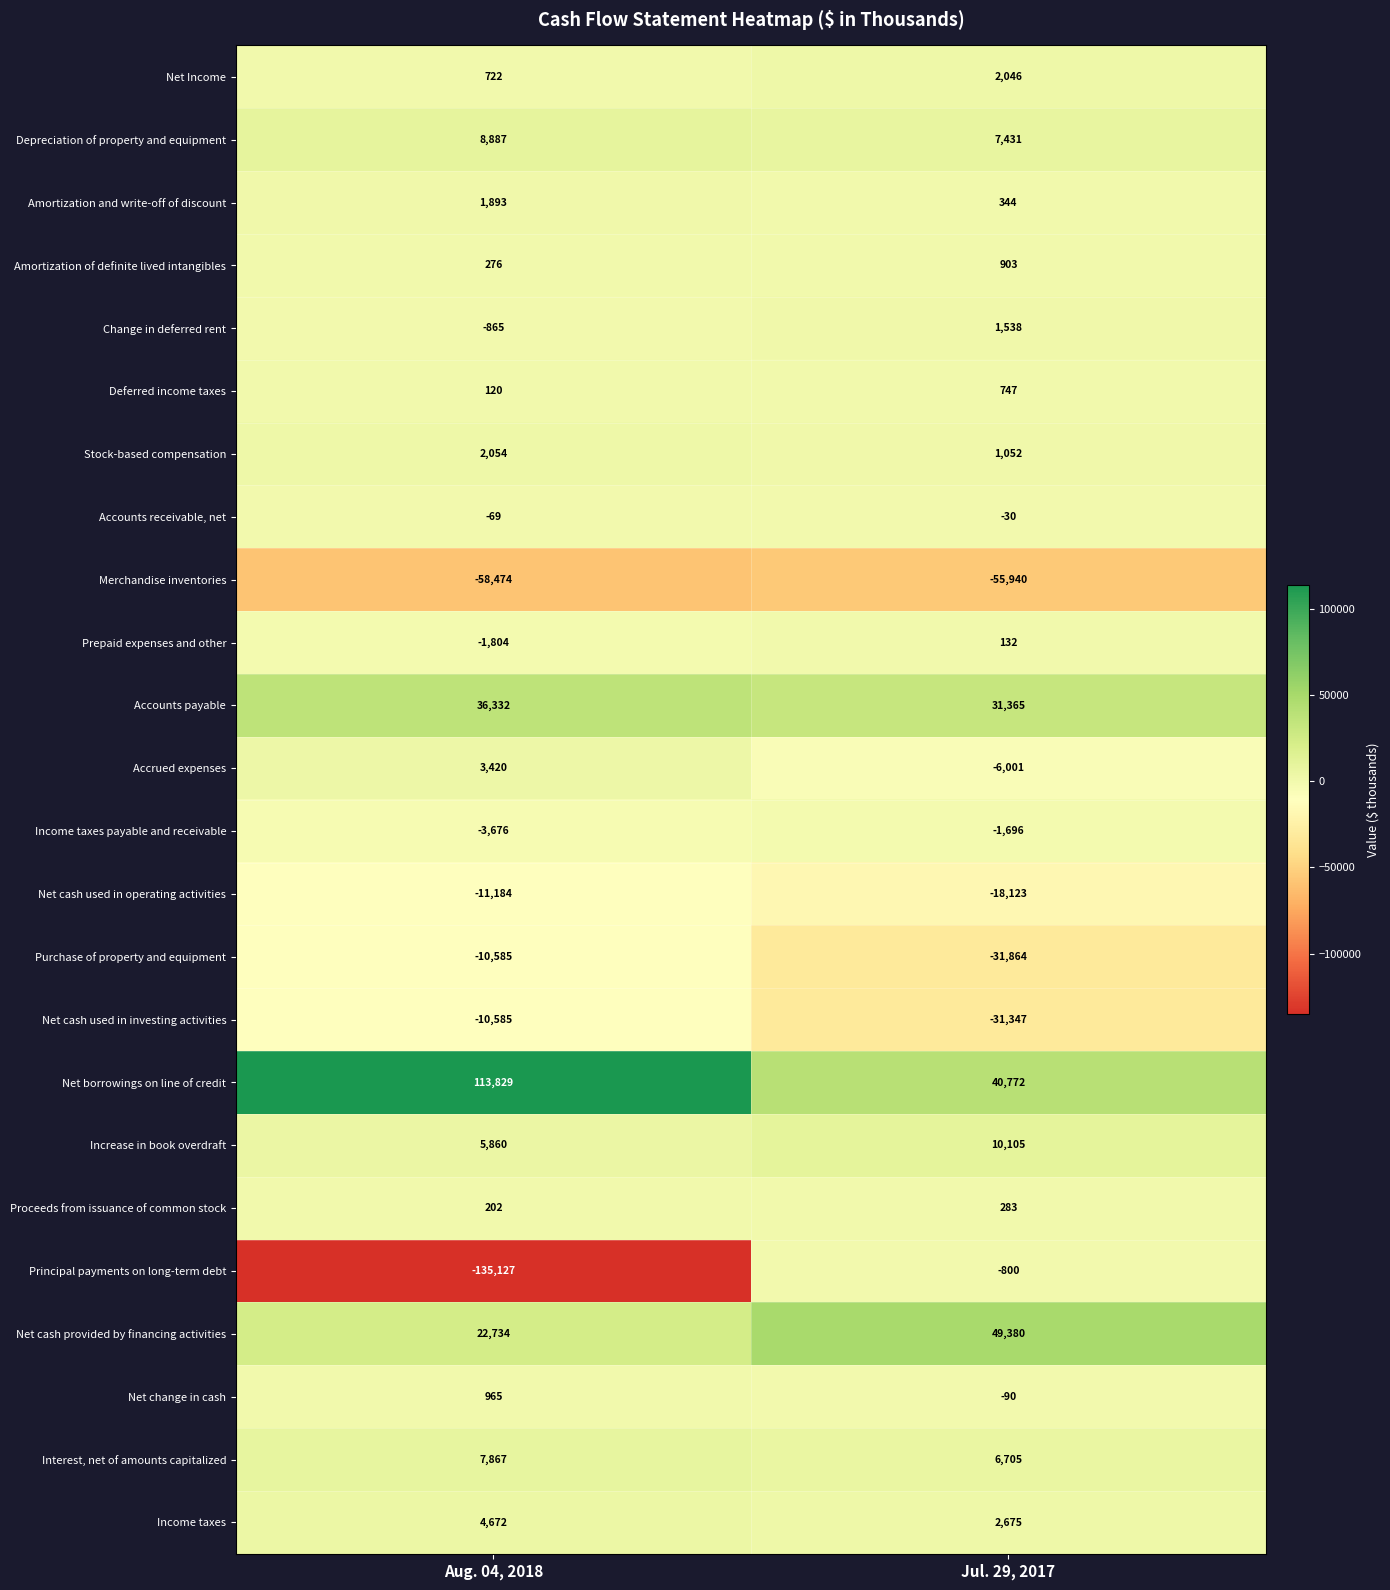

The value of Accrued expenses at Jul. 29, 2017 is -8284. True or false?

False